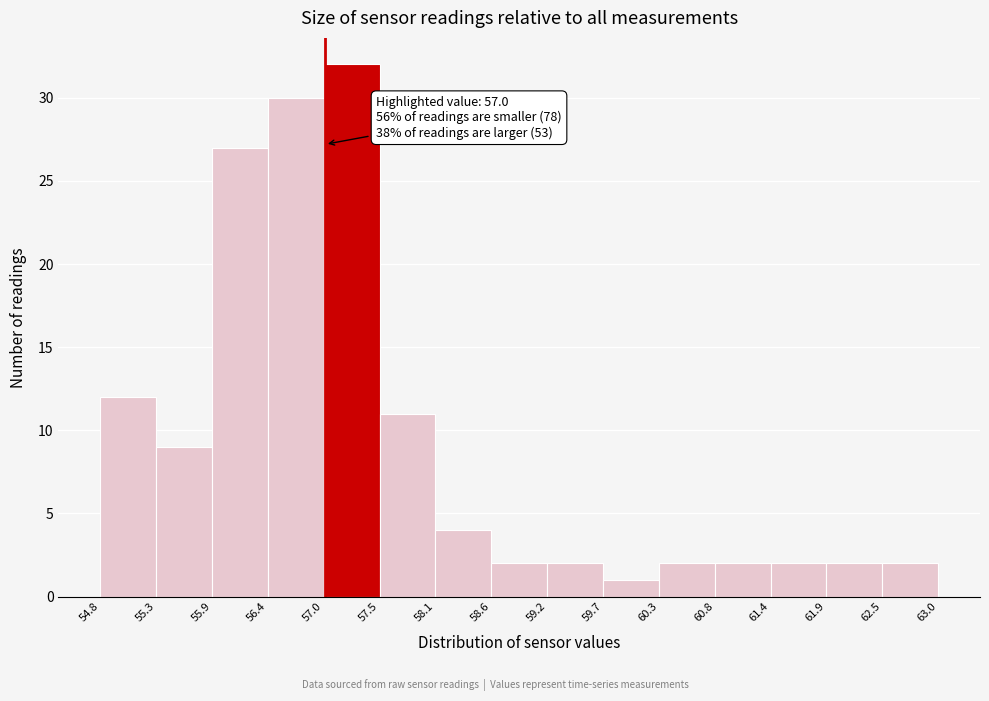

Over which range of the x-axis is the bar tallest?

57.0 to 57.5